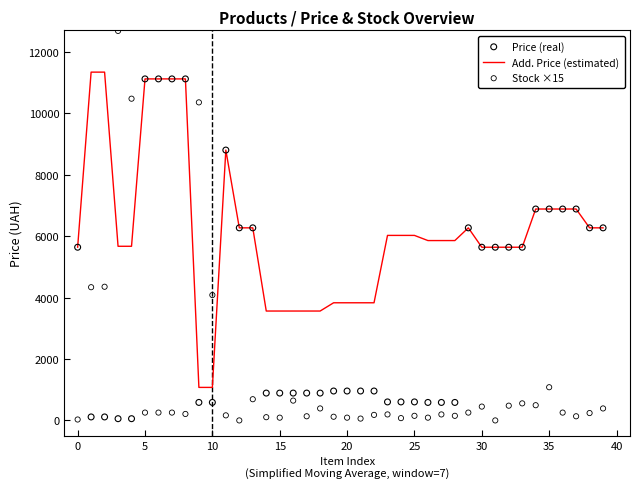

What is the maximum value for Add. Price (estimated)?

11334.0